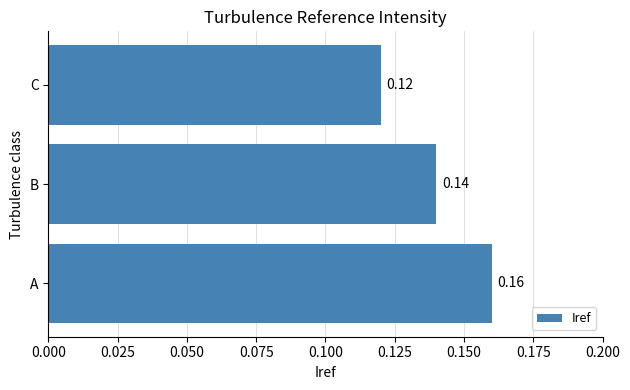

How many bars are there in total?

3